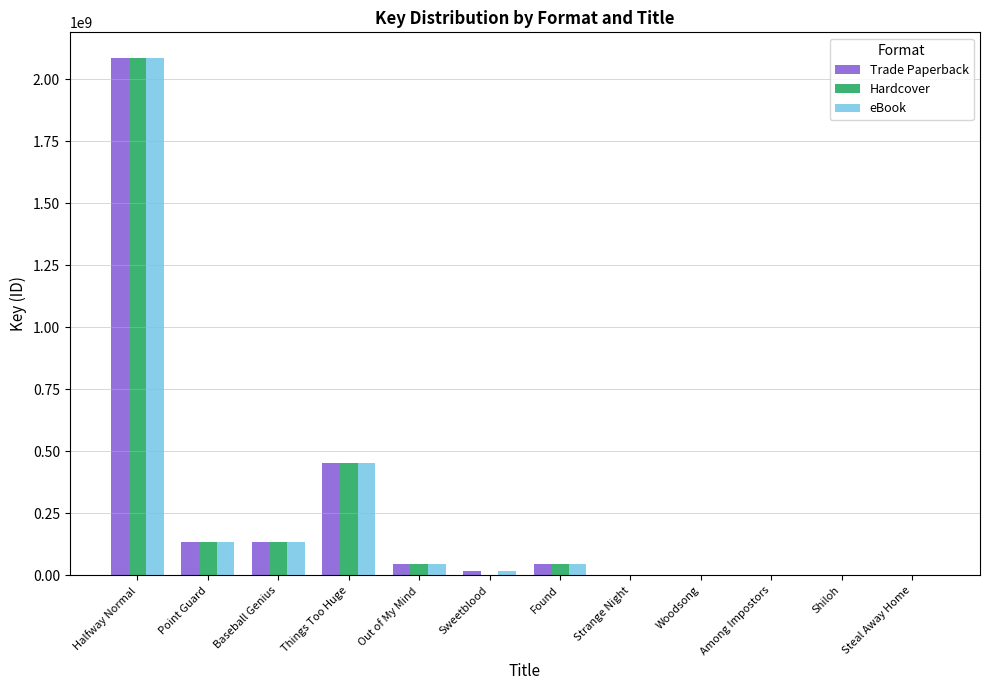

Are the bars horizontal?

No